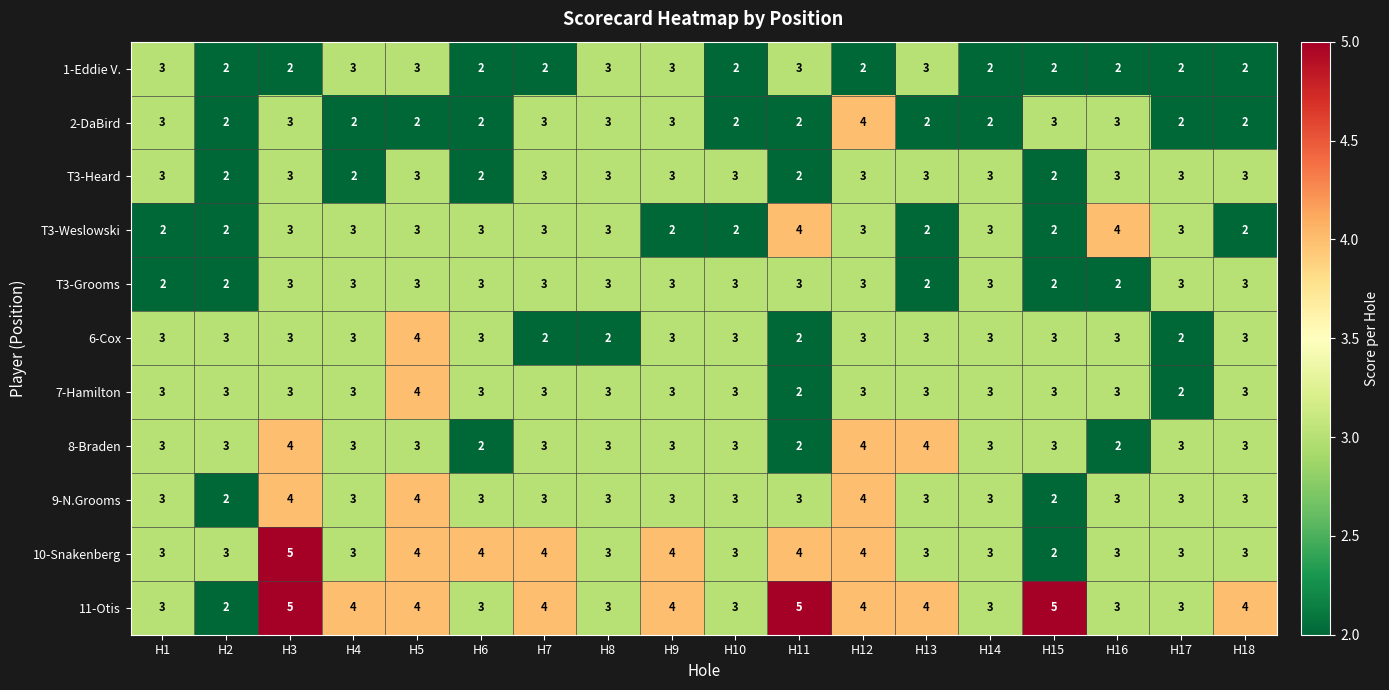

What is the average value of the 10-Snakenberg series?

3